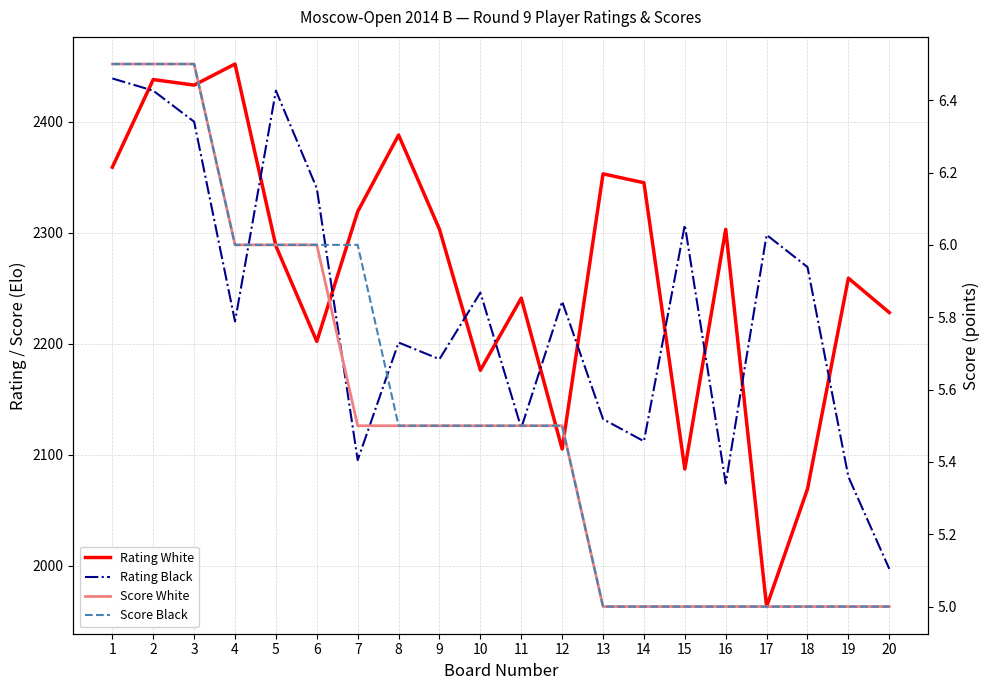

What is the value of the Score White point at the 3rd from the left?

6.5